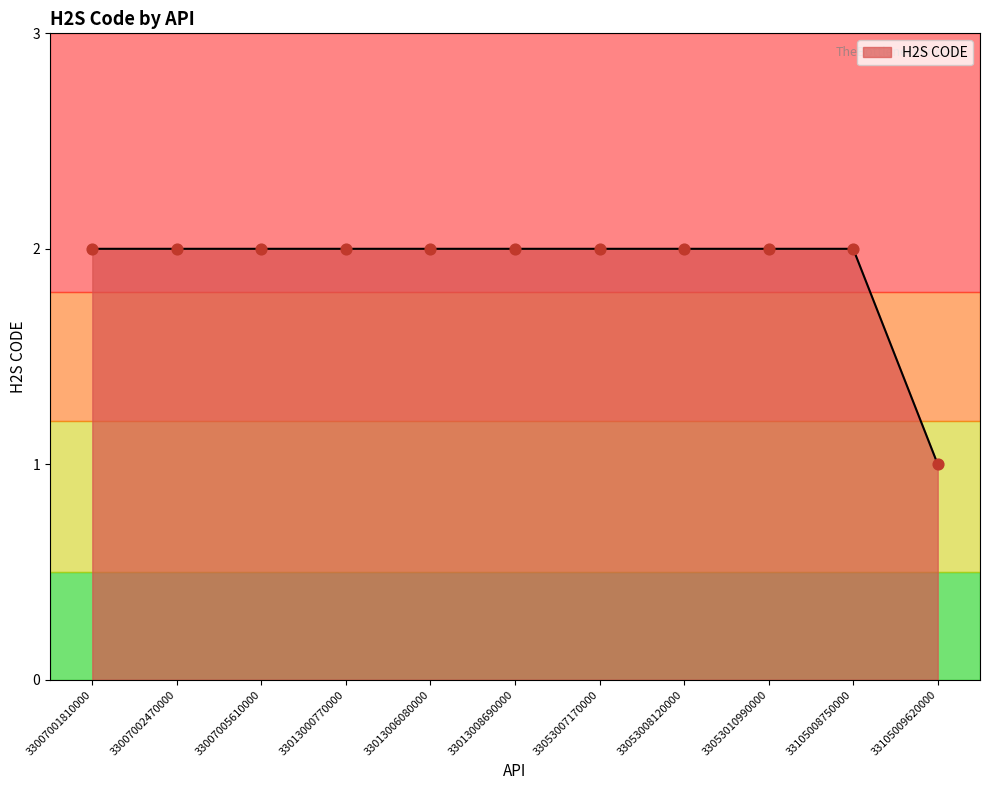

What is the ratio of the value at 33007002470000 to the value at 33007005610000?

1.0